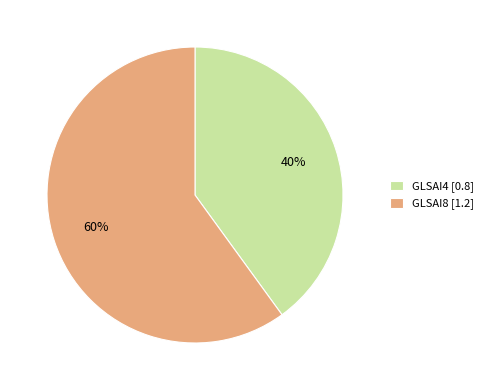

Count the number of slices in the pie.

2